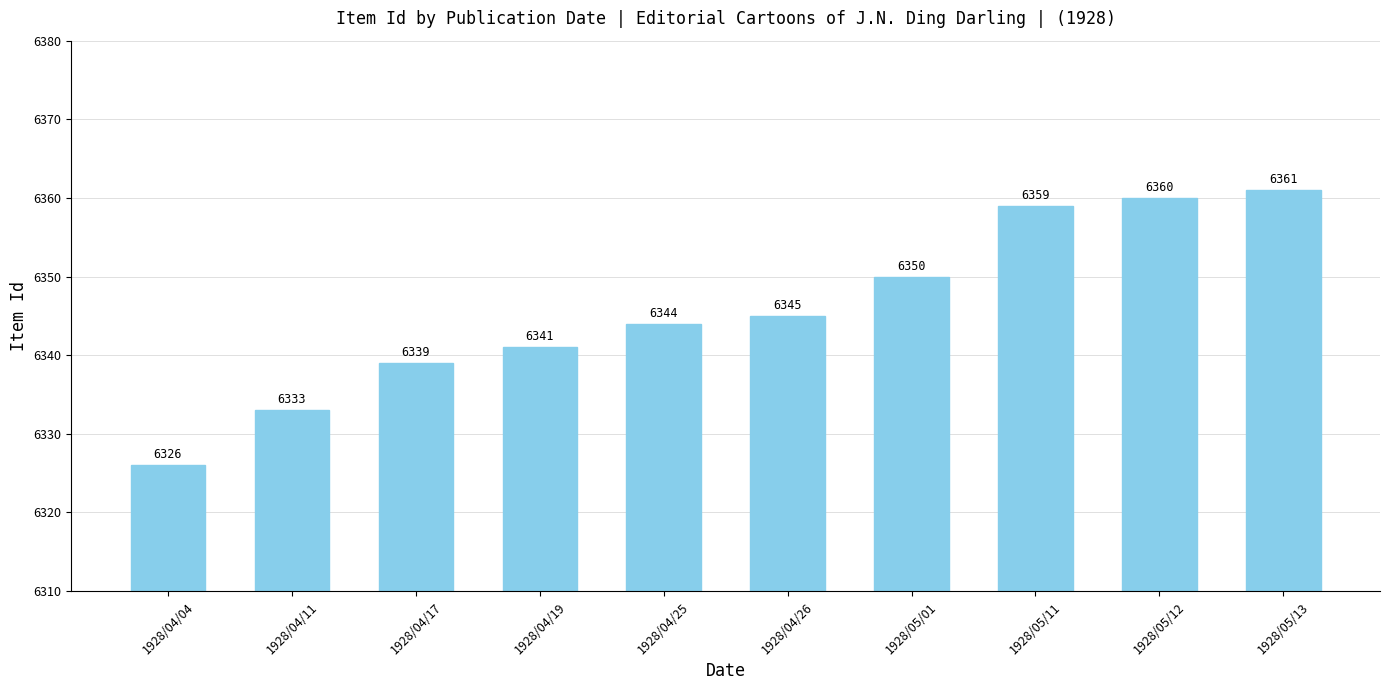

Are the bars grouped side by side (vs. stacked)?

No